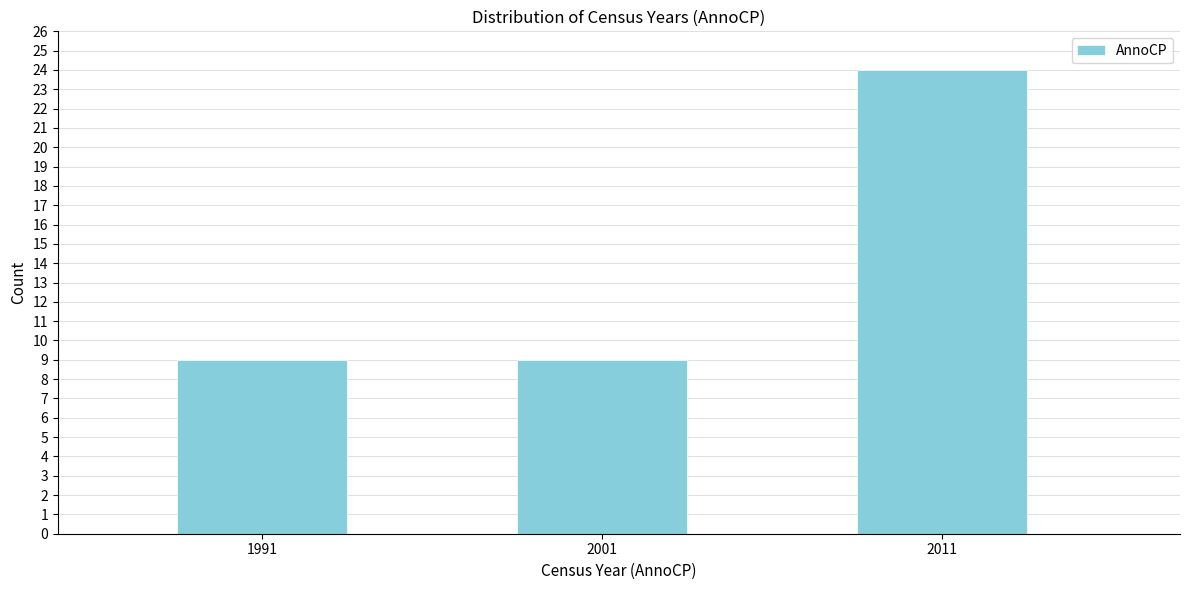

Reading left to right, what are all the values shown in this chart?

9	9	24